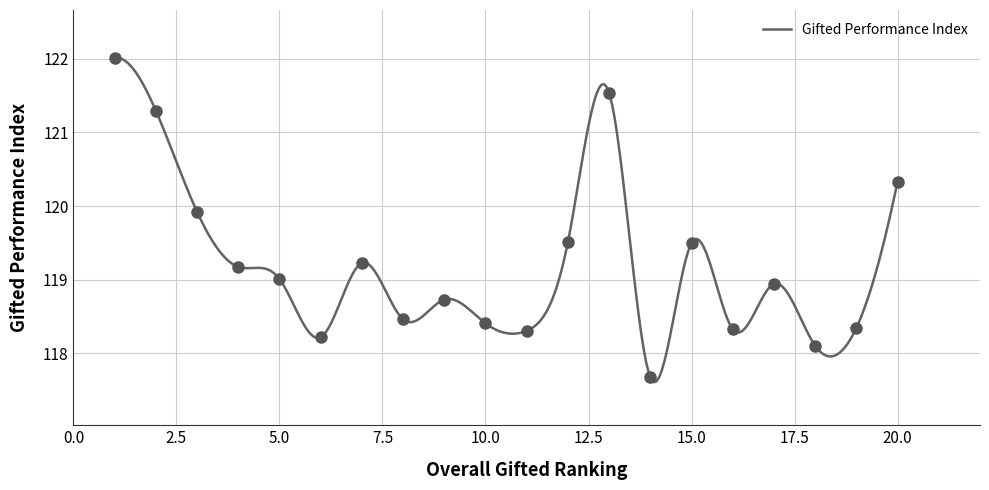

What is the ratio of the value at 5 to the value at 10?

1.0